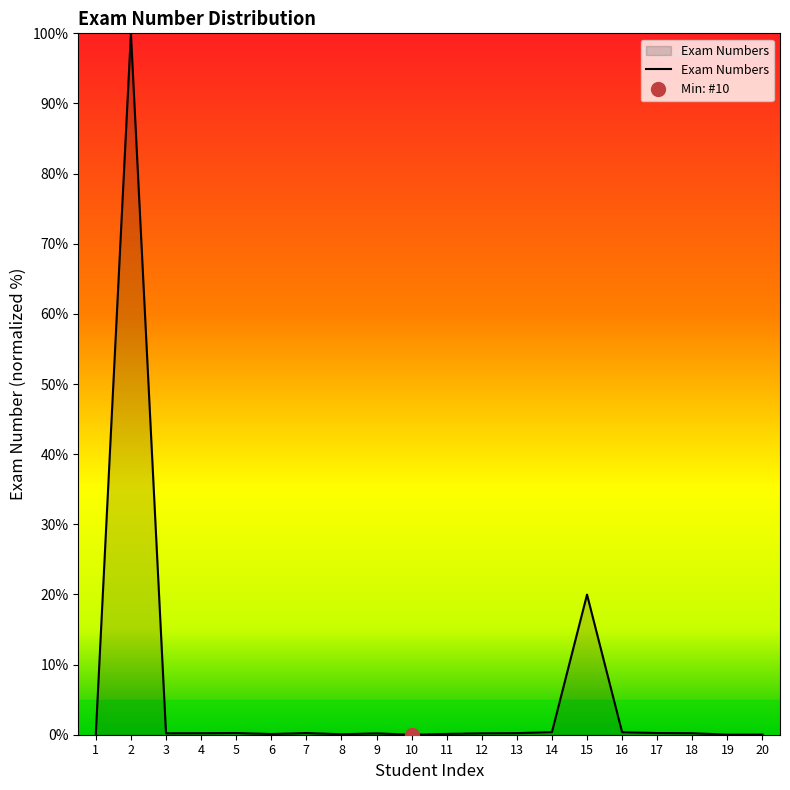

What is the sum of all values?

123.1